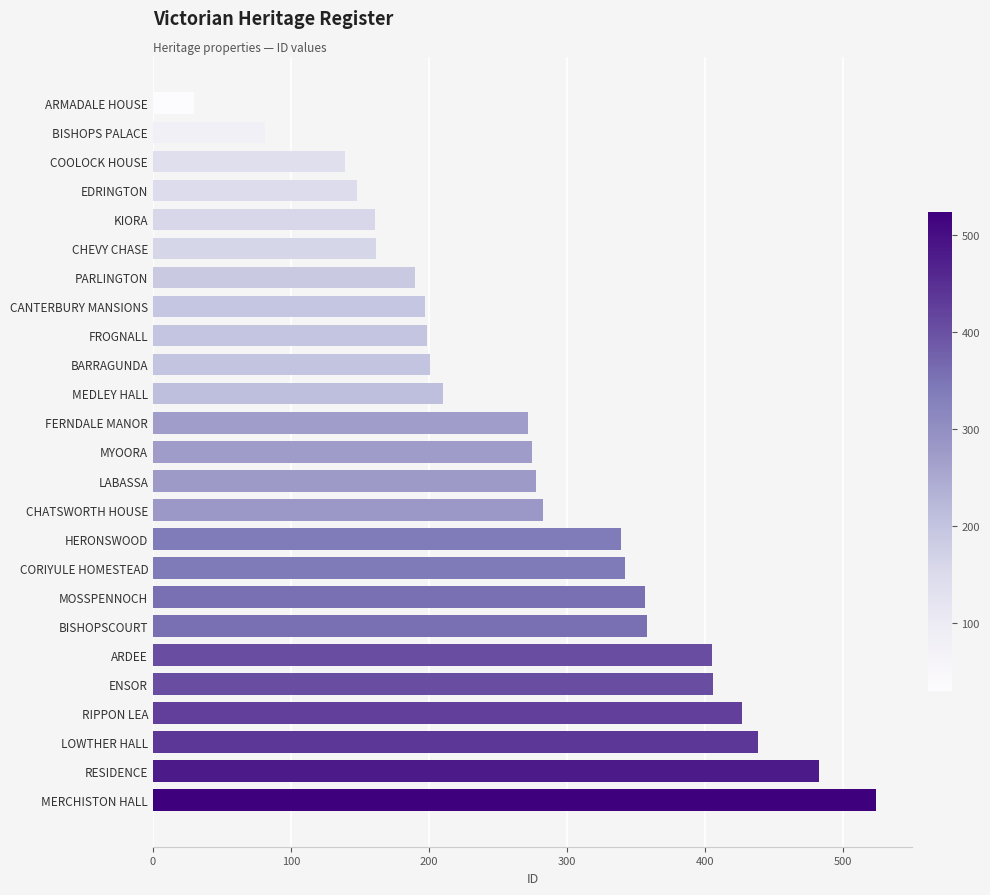

What is the approximate value at RESIDENCE?

483